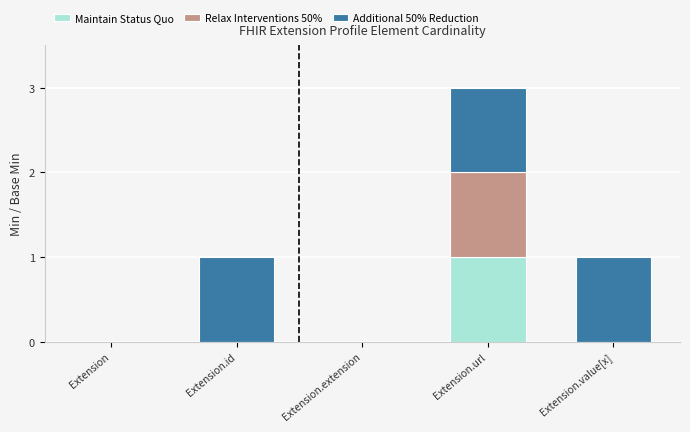

How many data points does each series have?

5